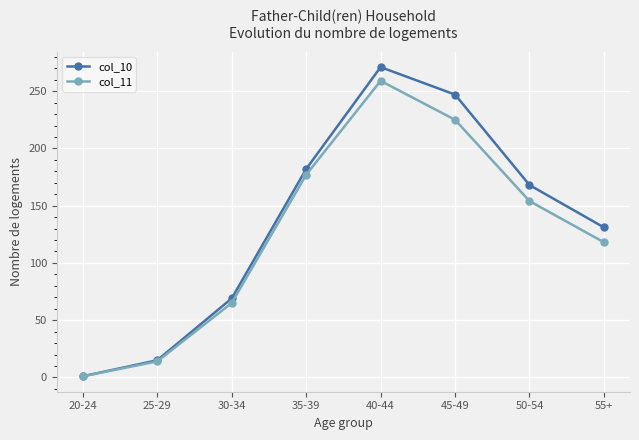

Is the value of col_10 at 40-44 greater than the value of col_11 at 30-34?

Yes